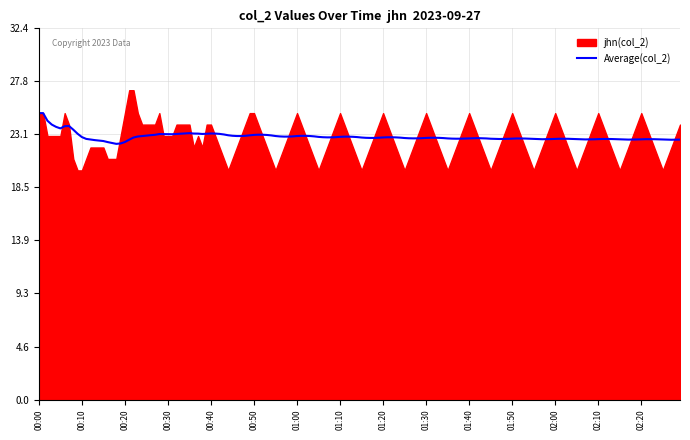

What is the lowest value of the Average(col_2) series?

22.3